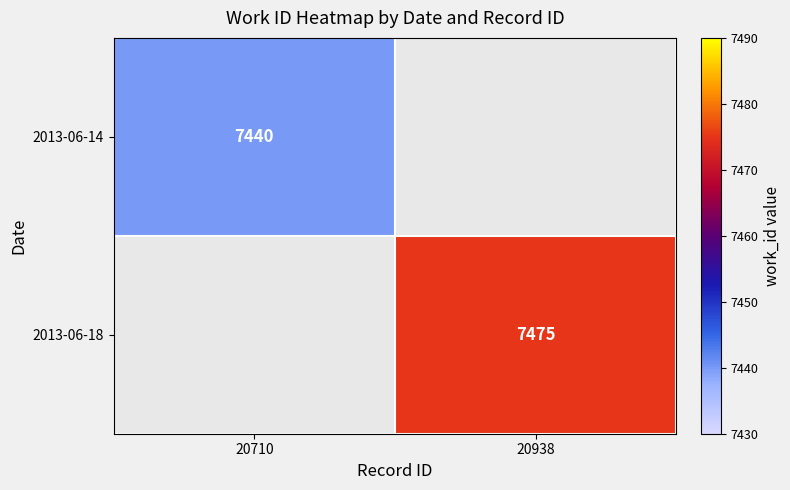

What is the greatest value displayed?

7475.0